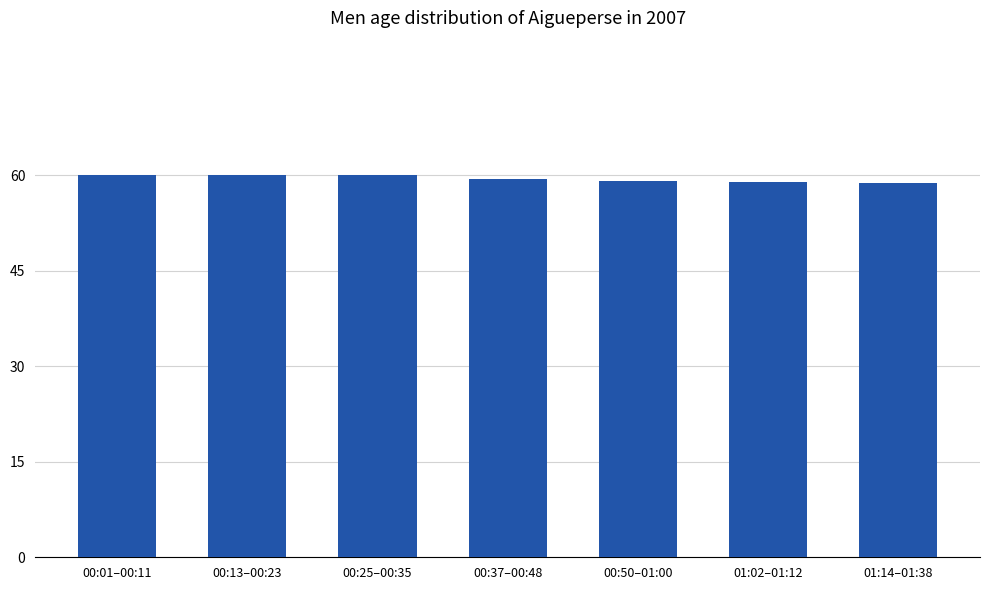

How many bars are there in total?

7